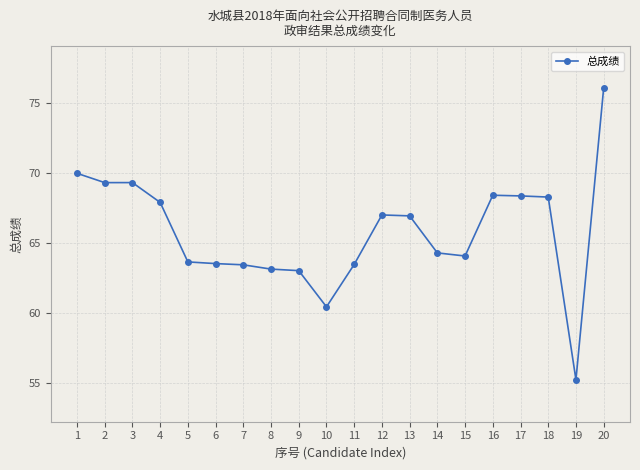

What is the value of the 10th point from the left?

60.4